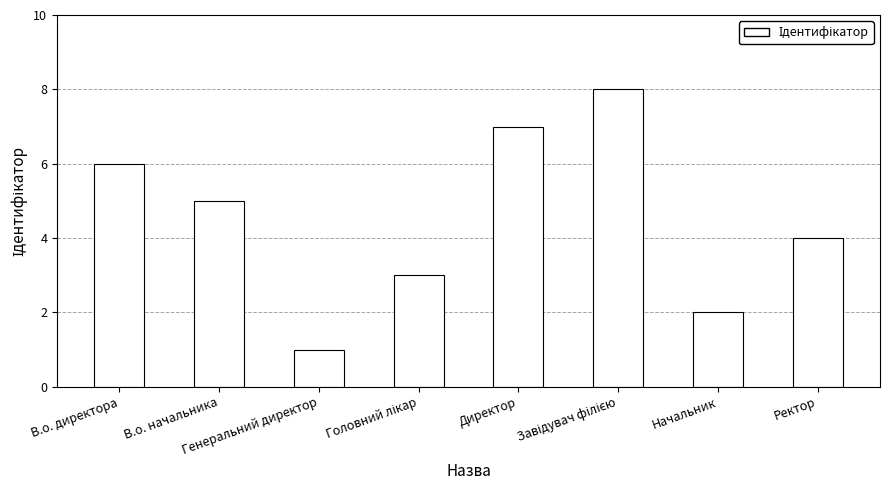

What is the difference between the maximum and minimum values?

7